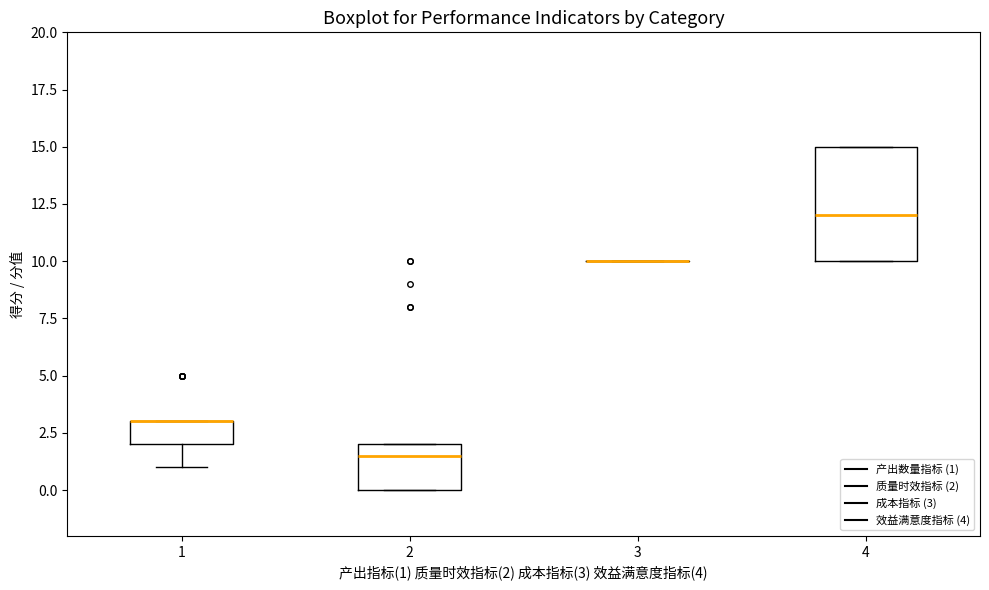

Reading left to right, read every box against the y-axis: the position of its median line, the range the box covers, and the ends of its whiskers. The values are not printed on the chart, so give them approximately, as read against the axis.

1: median 3.0 (drawn on the box's upper edge), box 2.0 to 3.0, whiskers 1.0 to 3.0
2: median 1.5, box 0.0 to 2.0, whiskers 0.0 to 2.0
3: box collapsed to a line at 10.0, whiskers 10.0 to 10.0
4: median 12.0, box 10.0 to 15.0, whiskers 10.0 to 15.0